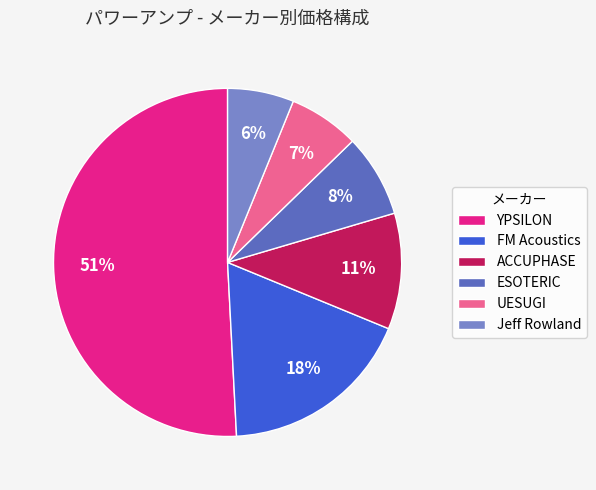

To the nearest percent, what portion does UESUGI represent?

7%